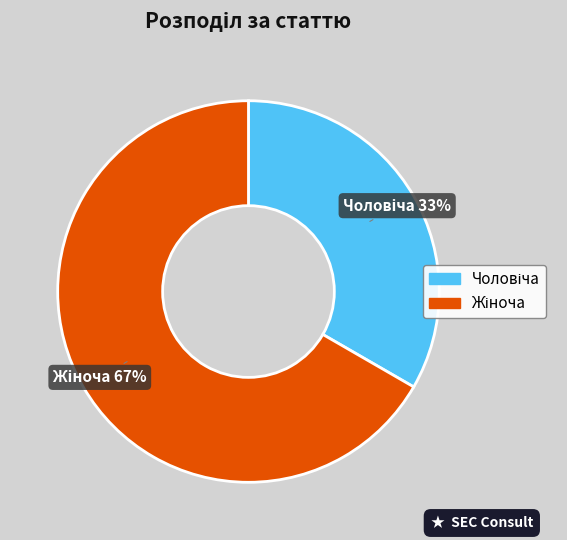

Is there a majority slice in this chart?

Yes